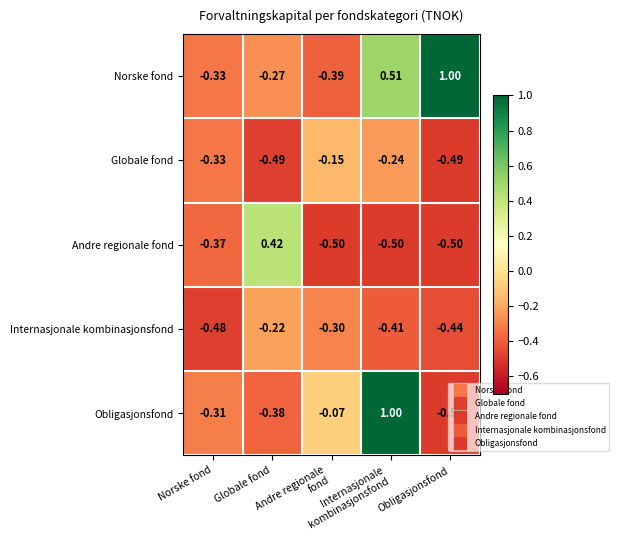

How many data points does each series have?

5